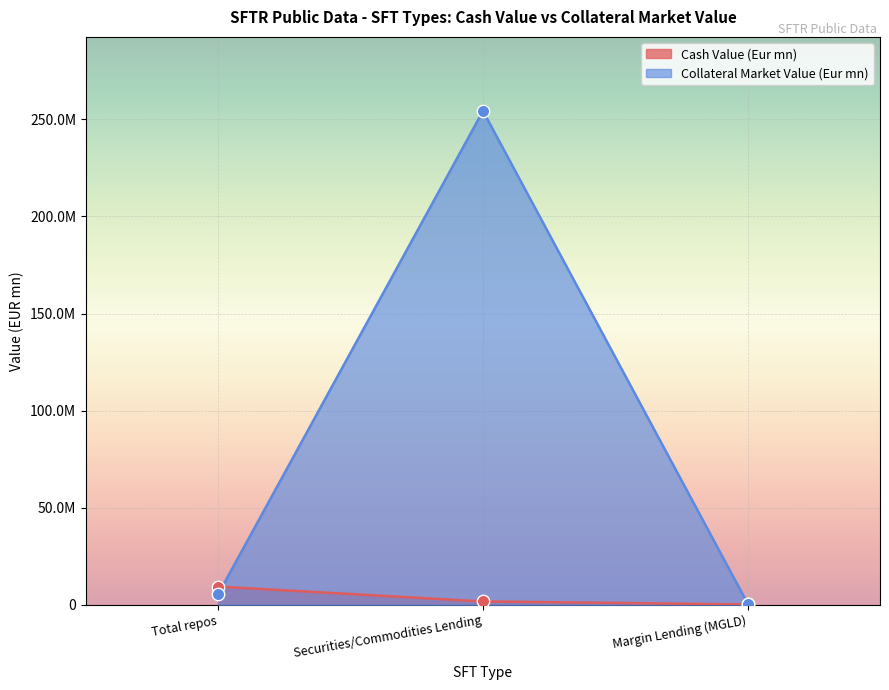

Is the value of Cash Value (Eur mn) at Securities/Commodities Lending greater than the value of Collateral Market Value (Eur mn) at Securities/Commodities Lending?

No